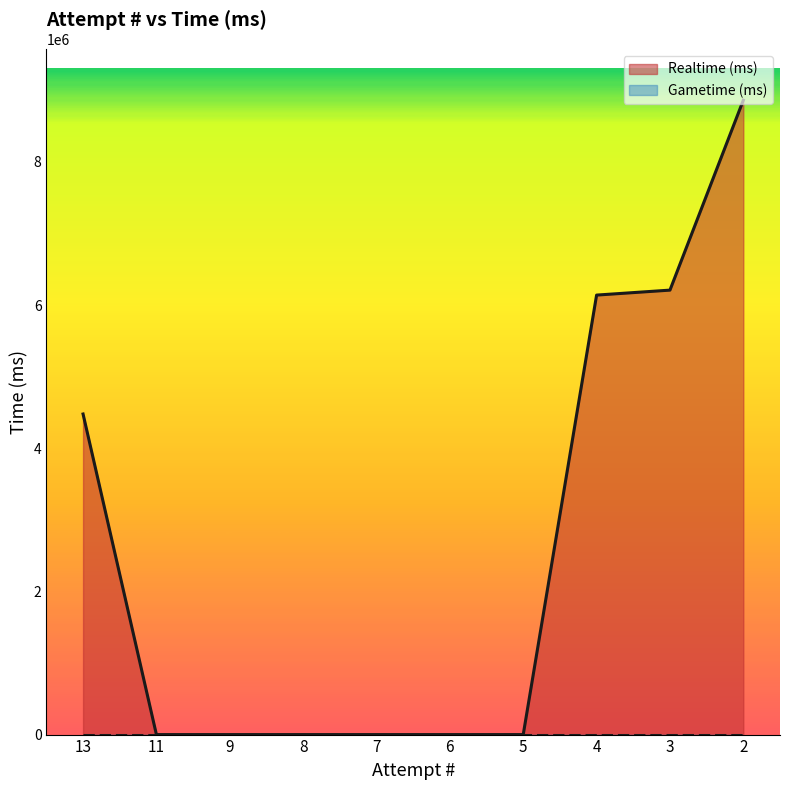

The chart shows a value of -3782007 at 9. True or false?

False